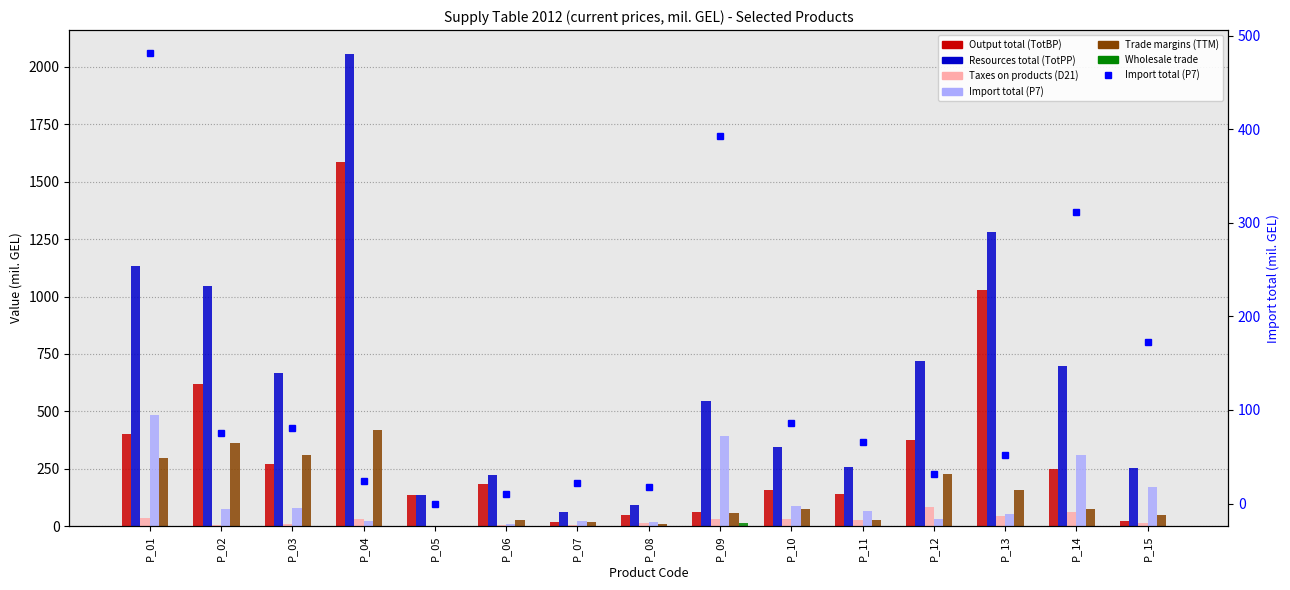

True or false: Output total (TotBP) has a value of 400.3 at P_01.

True